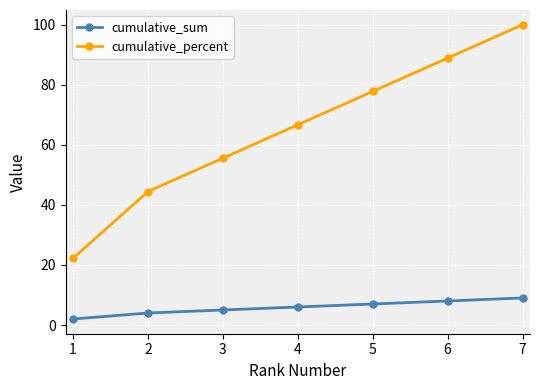

Where does the cumulative_percent series first go above 66?

4